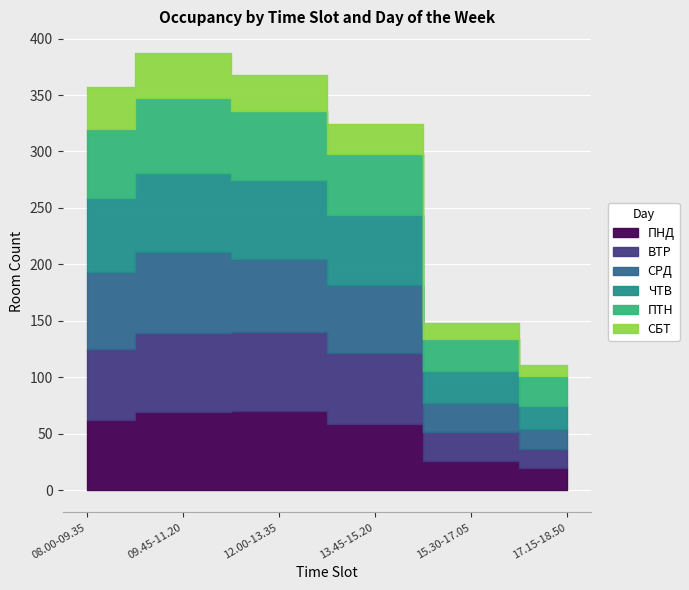

True or false: ЧТВ and СБТ intersect in this chart.

False